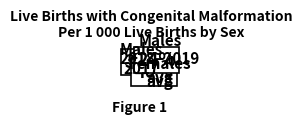

Is there any slice that represents more than half of the pie?

No